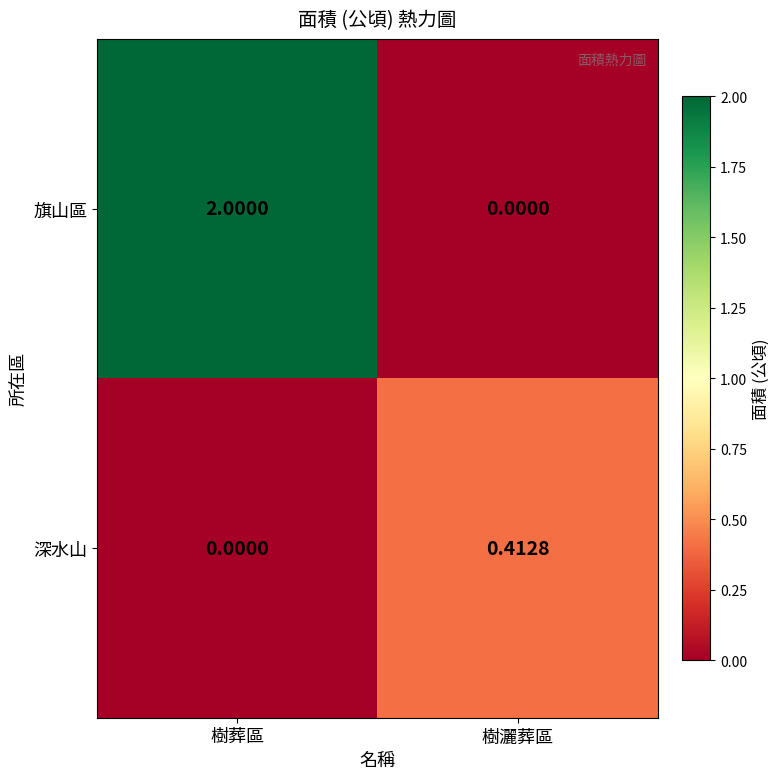

At which category is the sum across all series the highest?

樹葬區